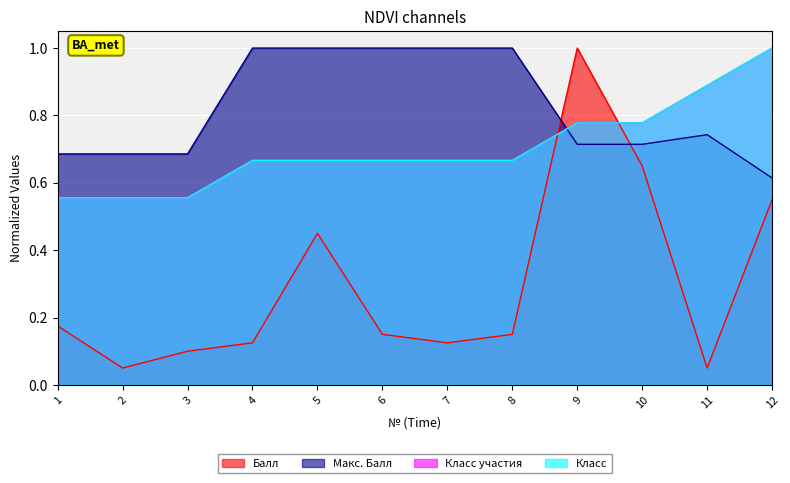

What is the maximum value shown in the chart?

1.0